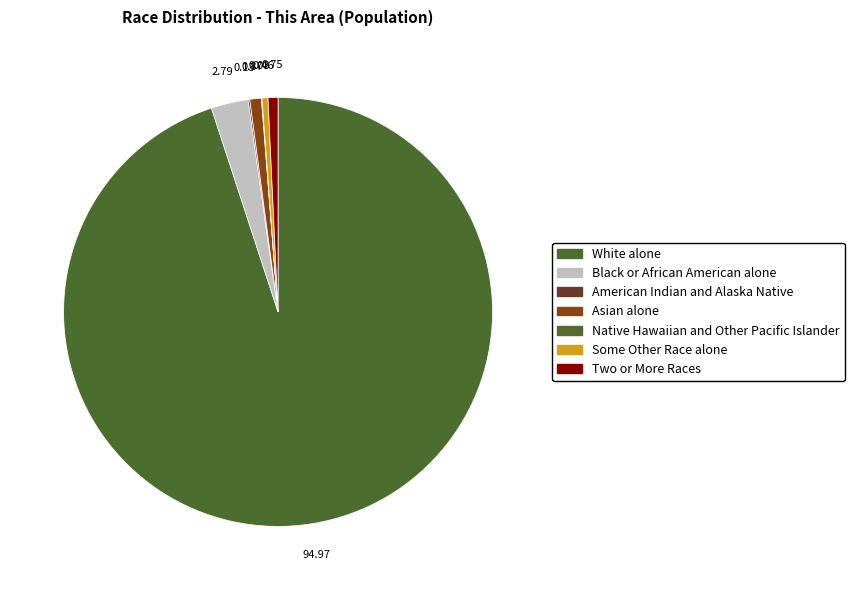

How many slices are in this pie chart?

7